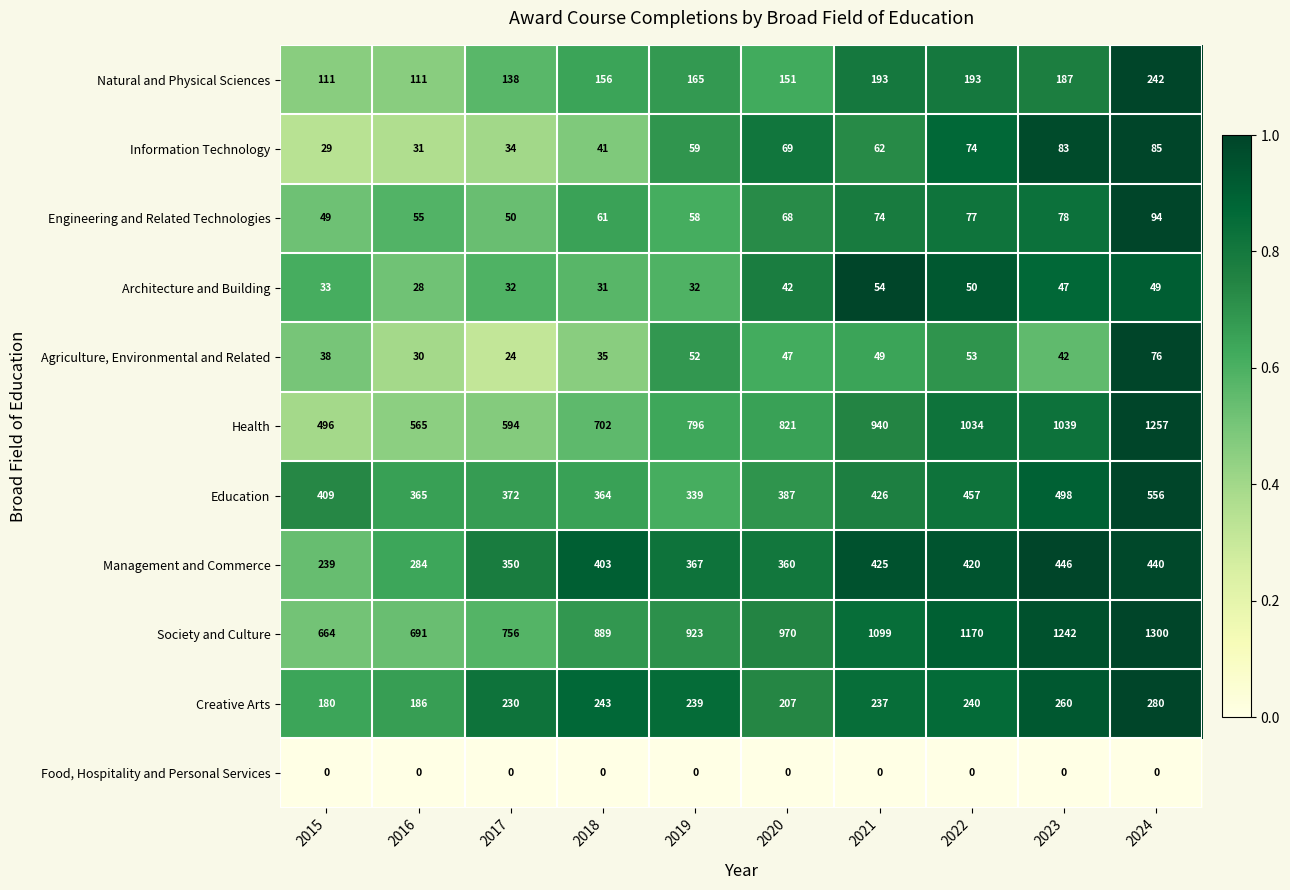

Which category has the highest value across all series?

2024